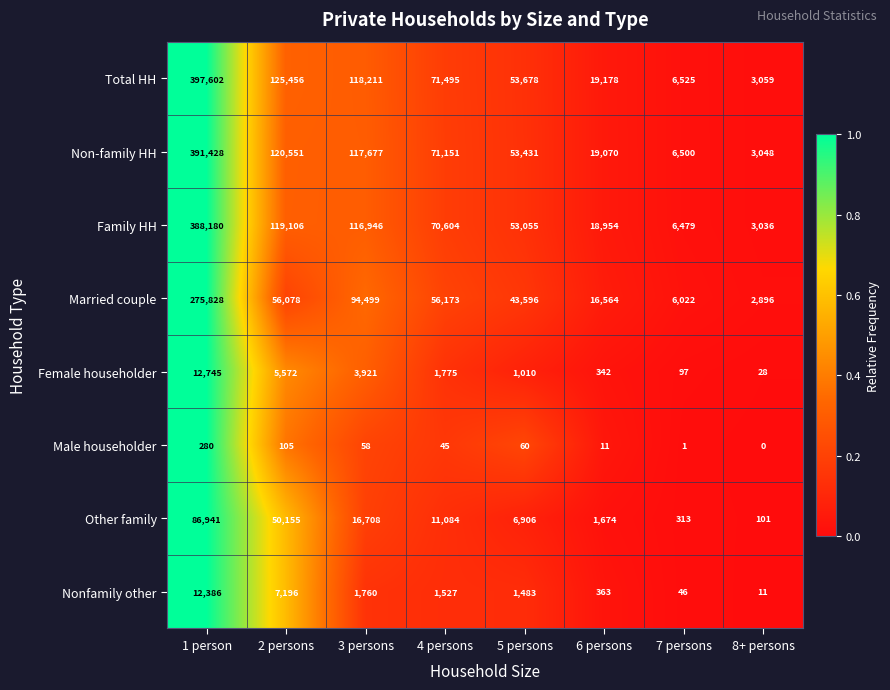

What is the difference between the highest and lowest values at 5 persons?

53618